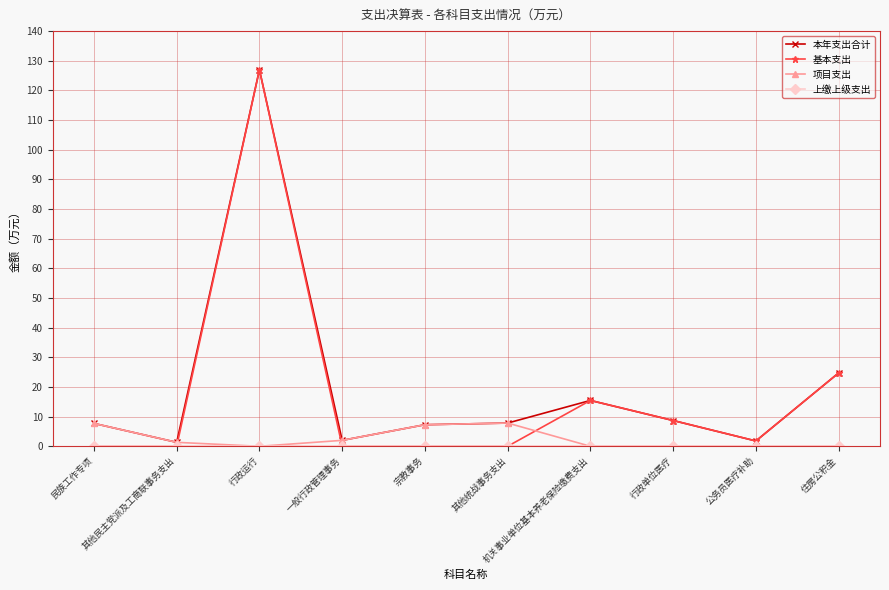

True or false: 本年支出合计 has more than 0 interior local peaks.

True